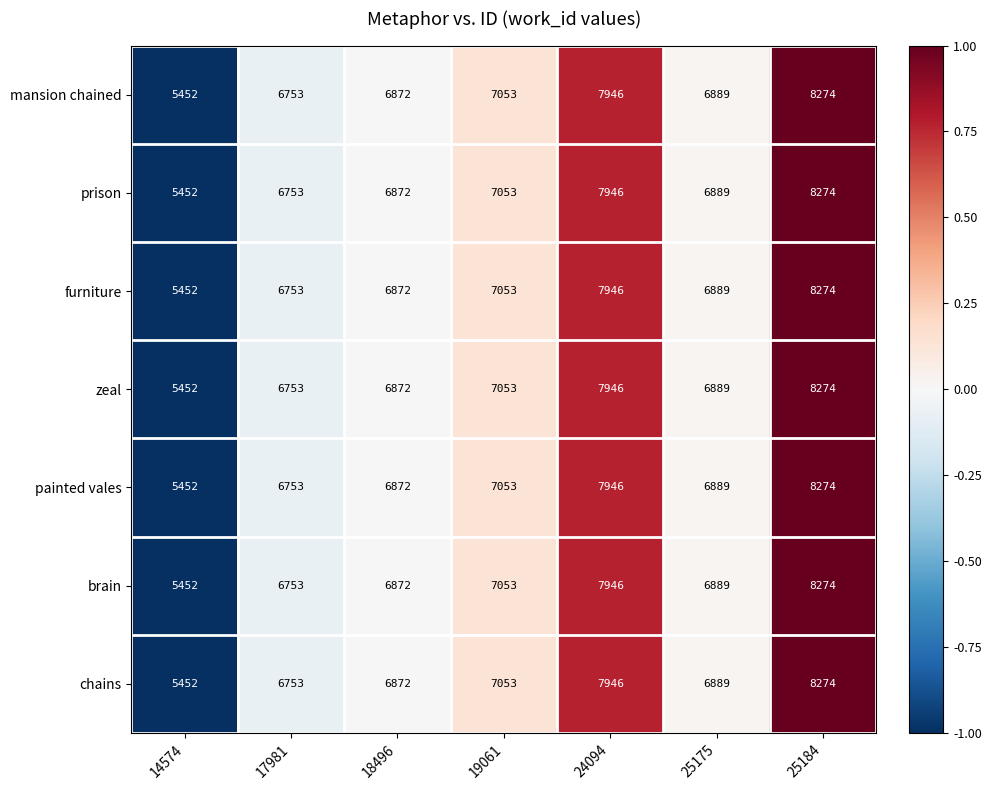

At which category is the sum across all series the highest?

25184